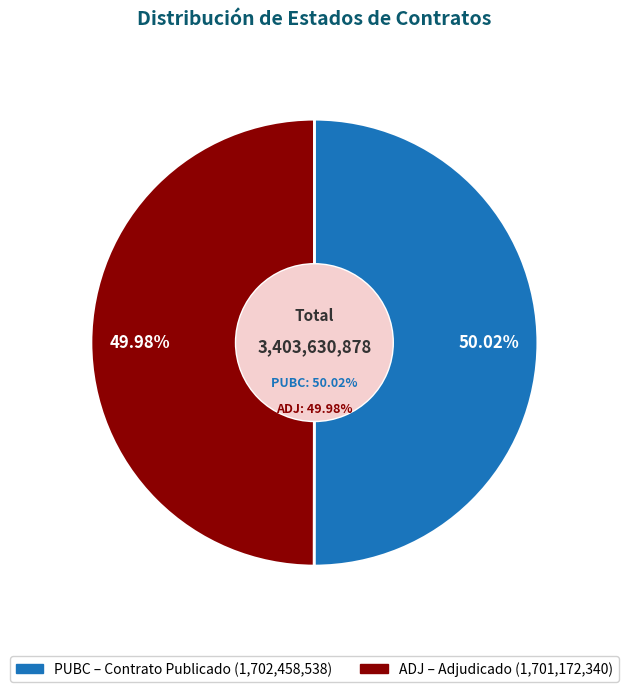

Which slice is the largest?

PUBC